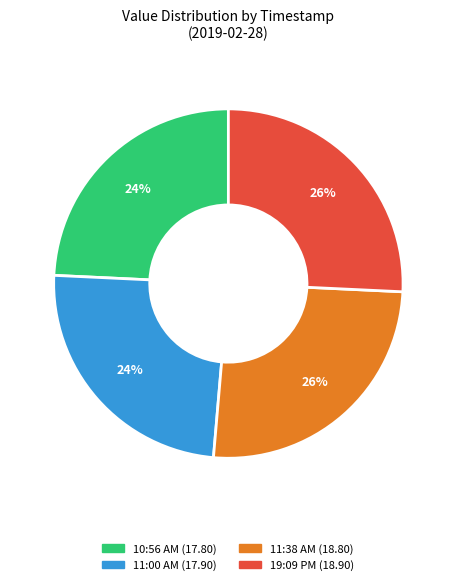

Approximately how many times larger is the value at 10:56 AM (17.80) compared to 11:00 AM (17.90)?

1.0